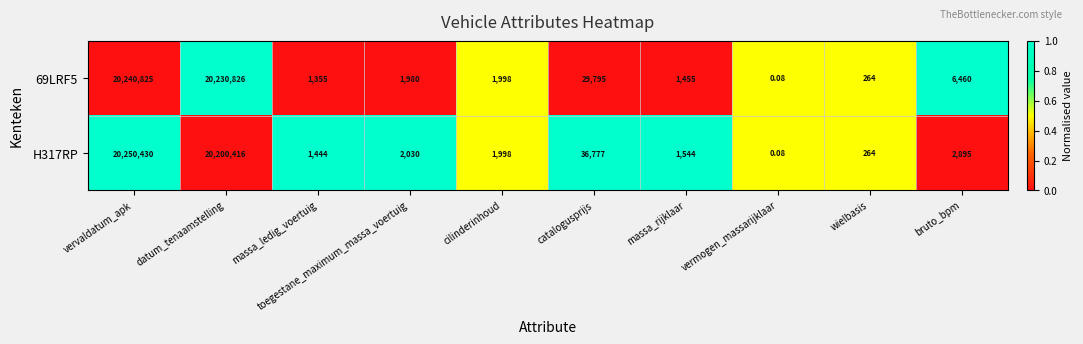

What is the spread (max minus min) of values at catalogusprijs?

6982.0